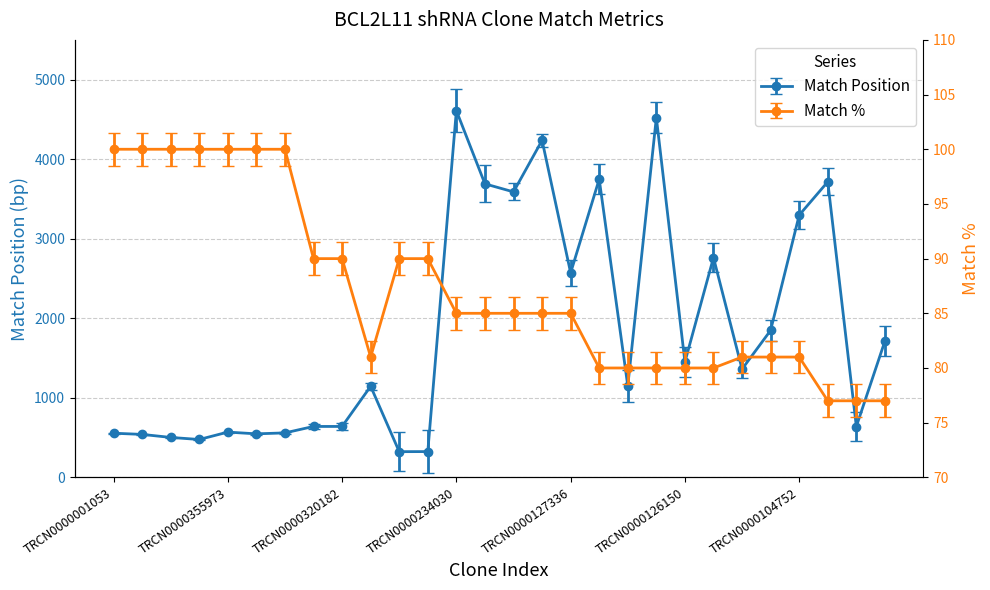

Between TRCN0000104752 and TRCN0000188060, which is larger?

TRCN0000104752